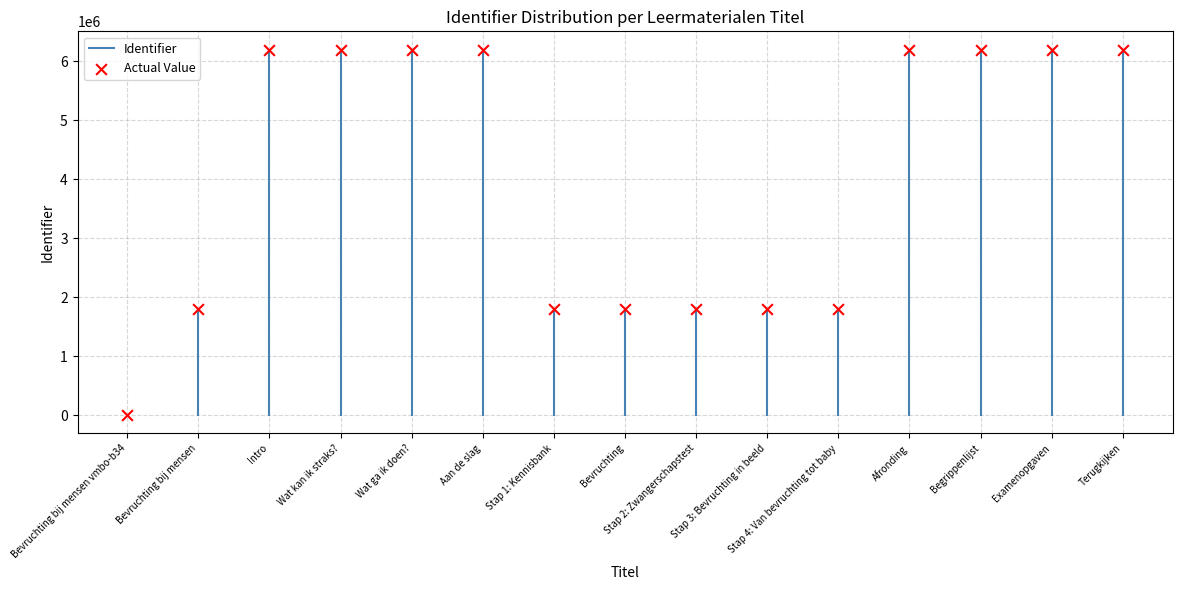

What is the range of Y values (max minus min)?

6199063